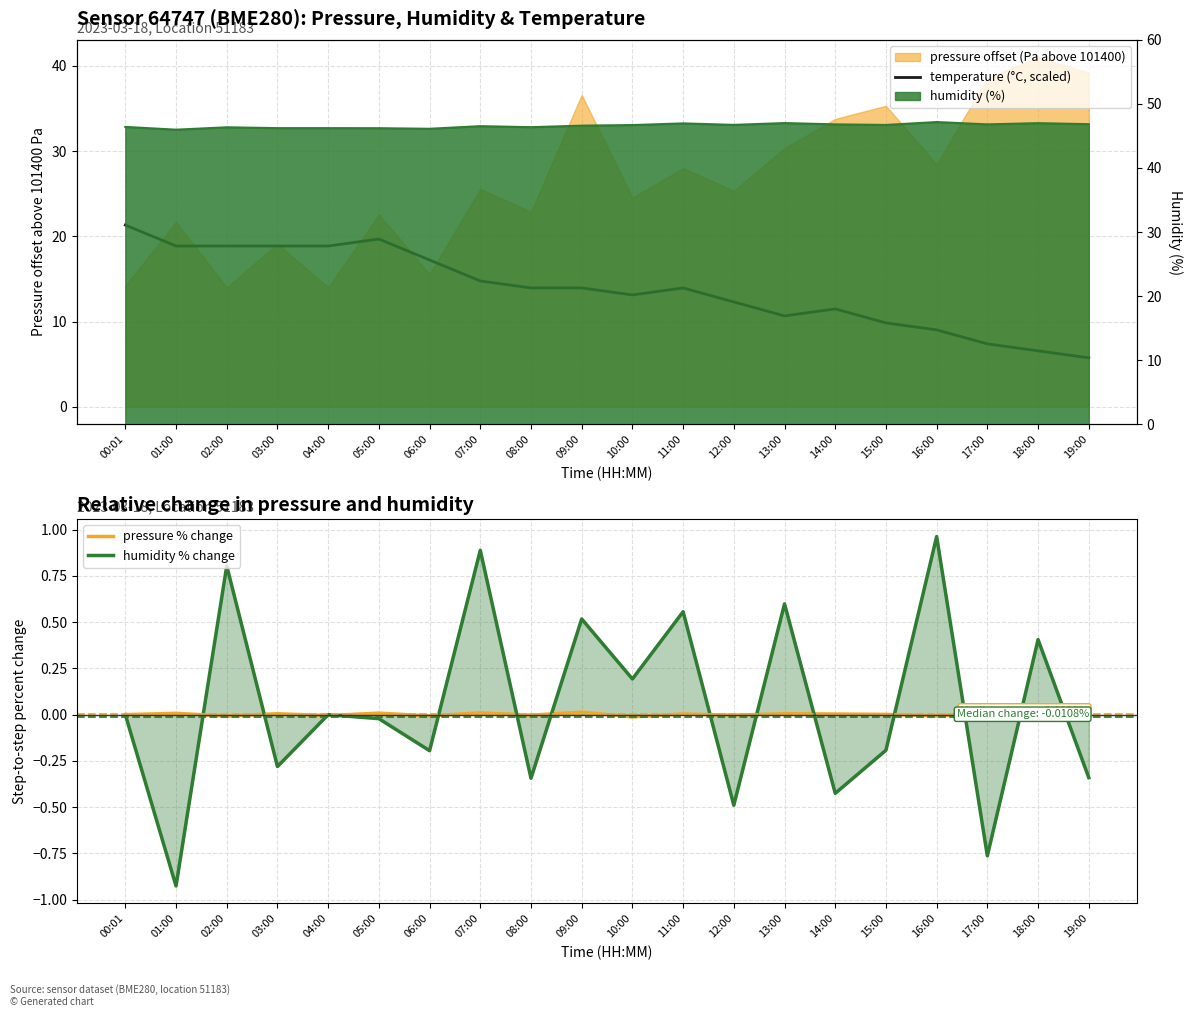

Between 10:00 and 15:00, which series saw the biggest shift?

temperature (°C, scaled)